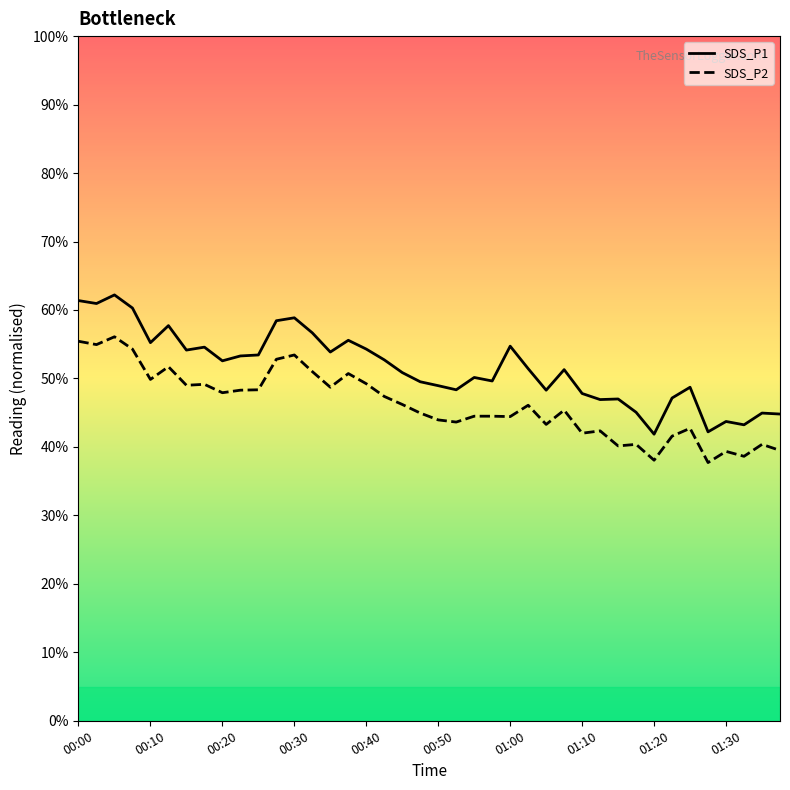

True or false: SDS_P2 and SDS_P1 intersect in this chart.

False